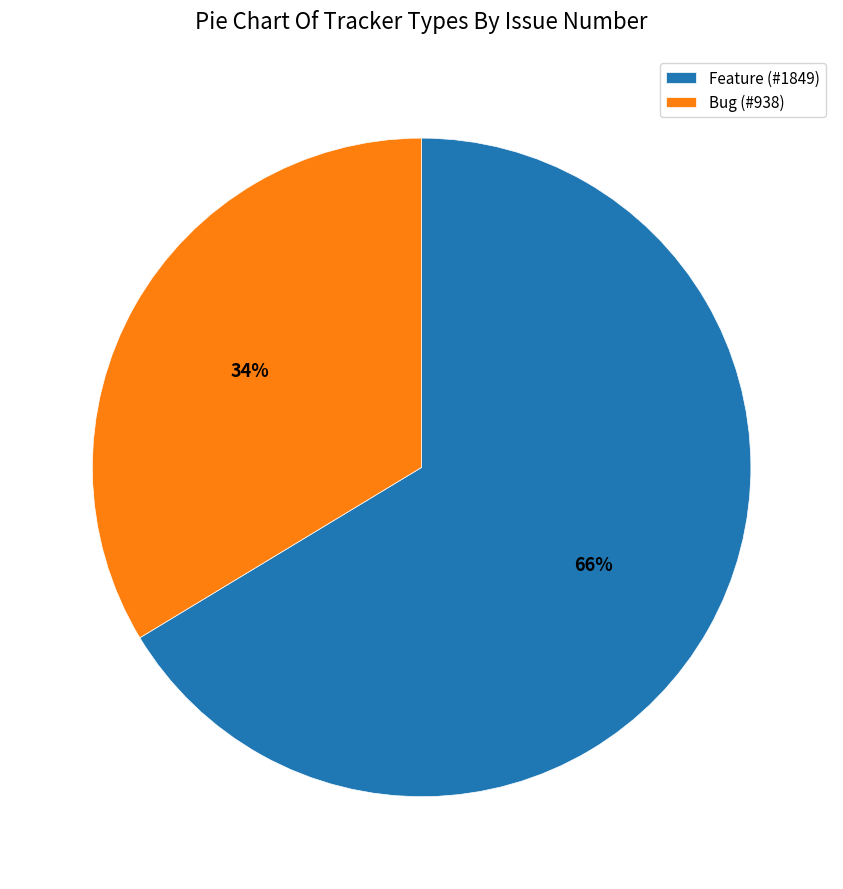

Which category has the biggest portion of the pie?

Feature (#1849)